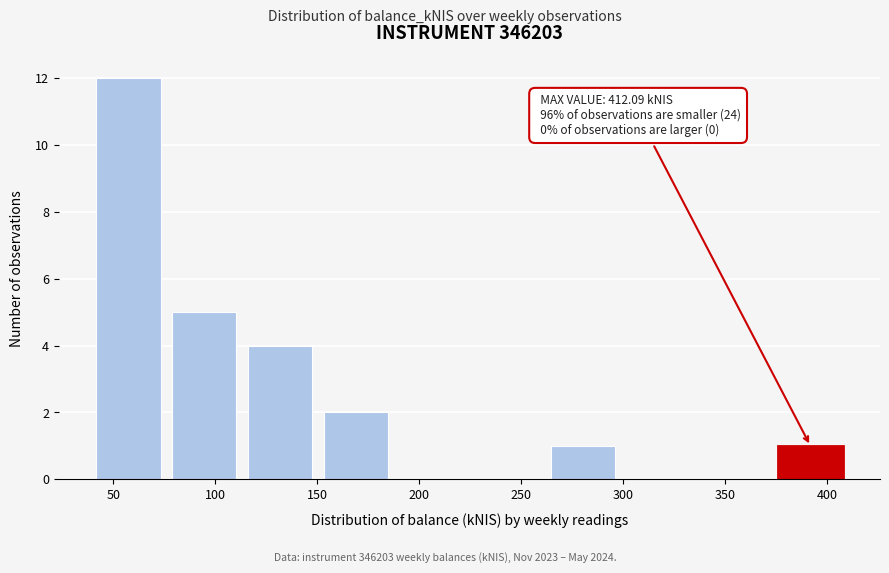

Which range on the x-axis has the tallest bar?

40 to 80